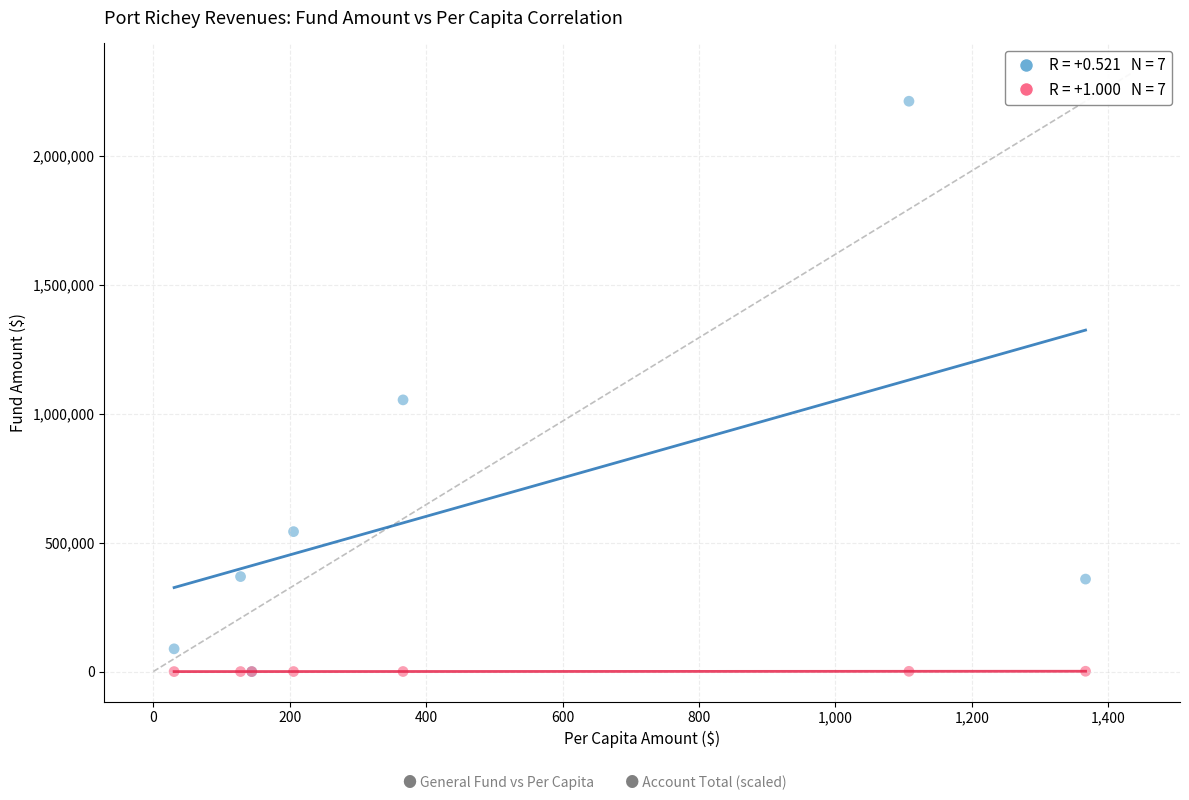

Across all series, what Y value is closest to 1106652?

1054378.0